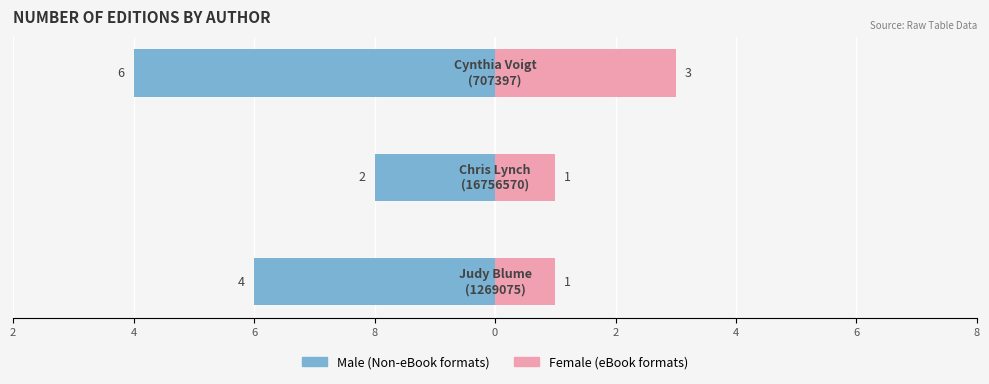

Which series has the largest range (max minus min)?

Male